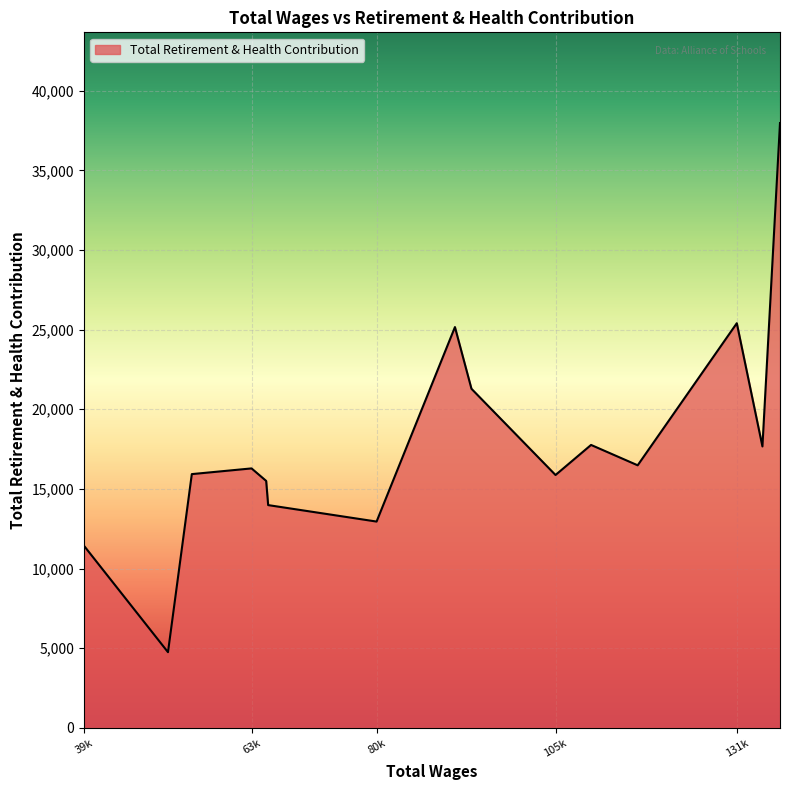

What is the maximum value shown in the chart?

37973